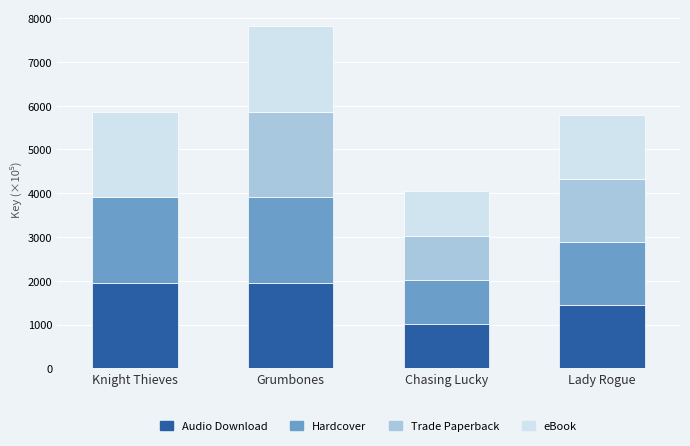

At which category is the sum across all series the highest?

Grumbones